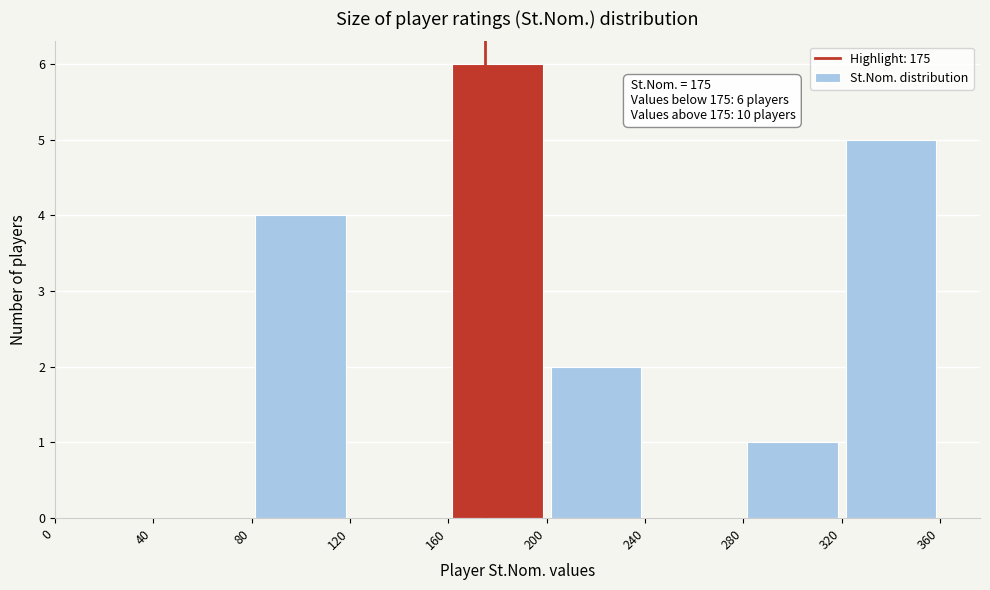

Over which range of the x-axis is the bar tallest?

160 to 200